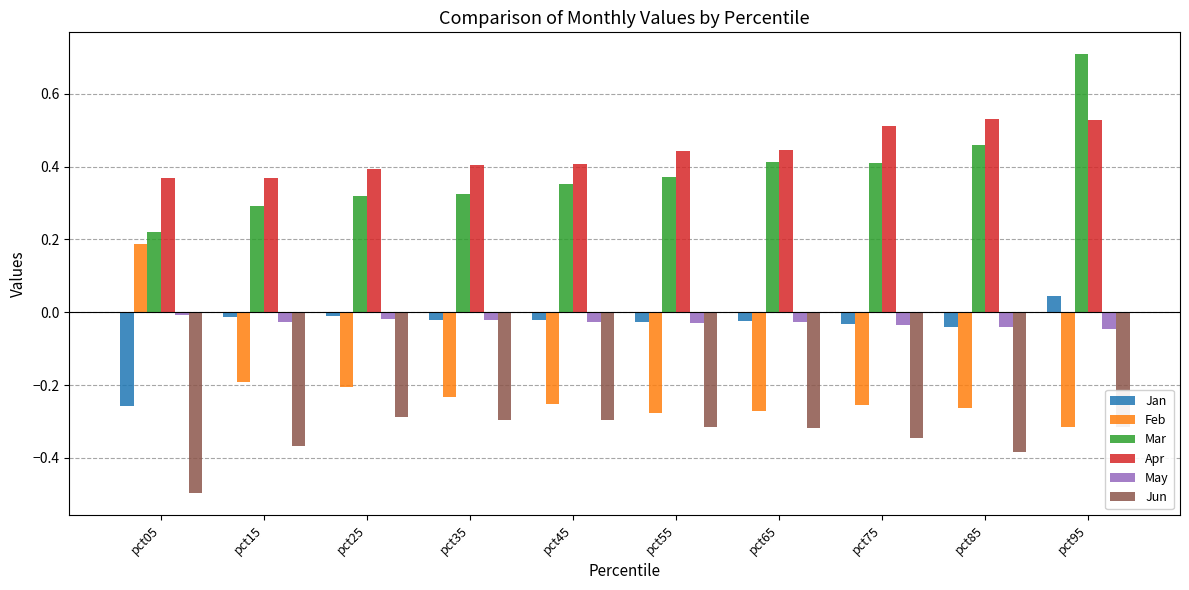

What is the sum of all Jun values?

-3.4